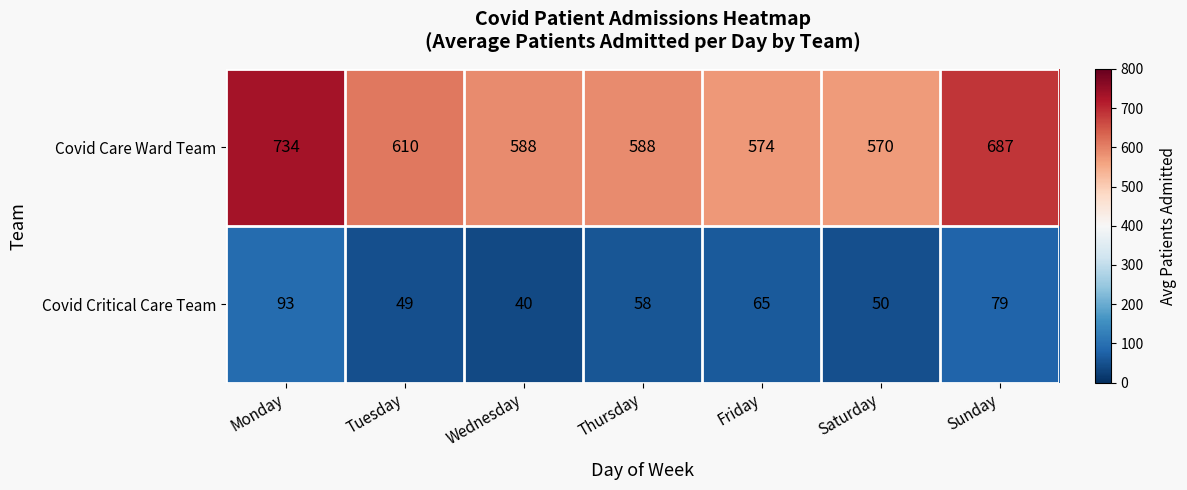

What is the total value across all series at Friday?

639